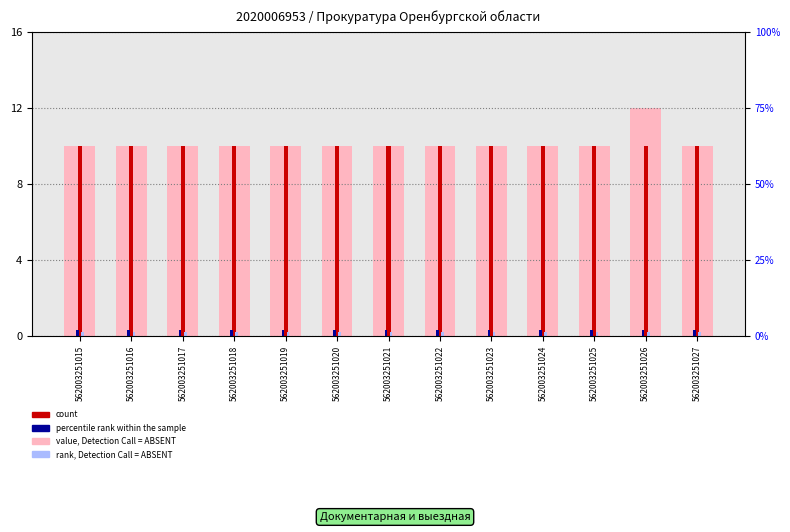

What is the sum of the percentile rank within the sample values at 562003251027 and 562003251018?

0.6